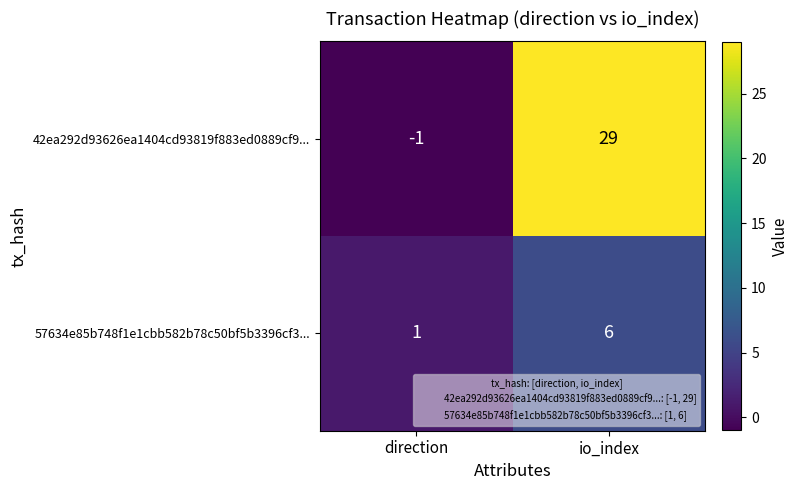

What is the average value of the 57634e85b748f1e1cbb582b78c50bf5b3396cf3... series?

4